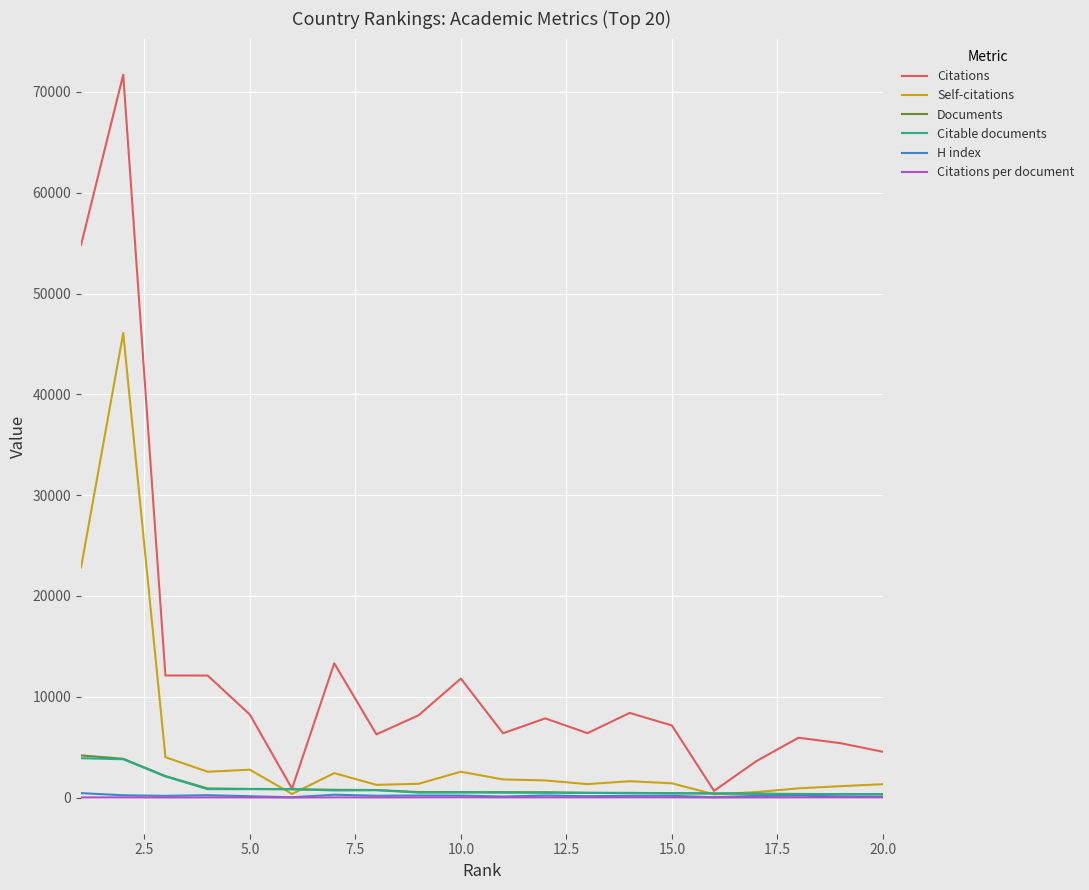

What are all the series names shown in the legend?

Citations, Self-citations, Documents, Citable documents, H index, Citations per document